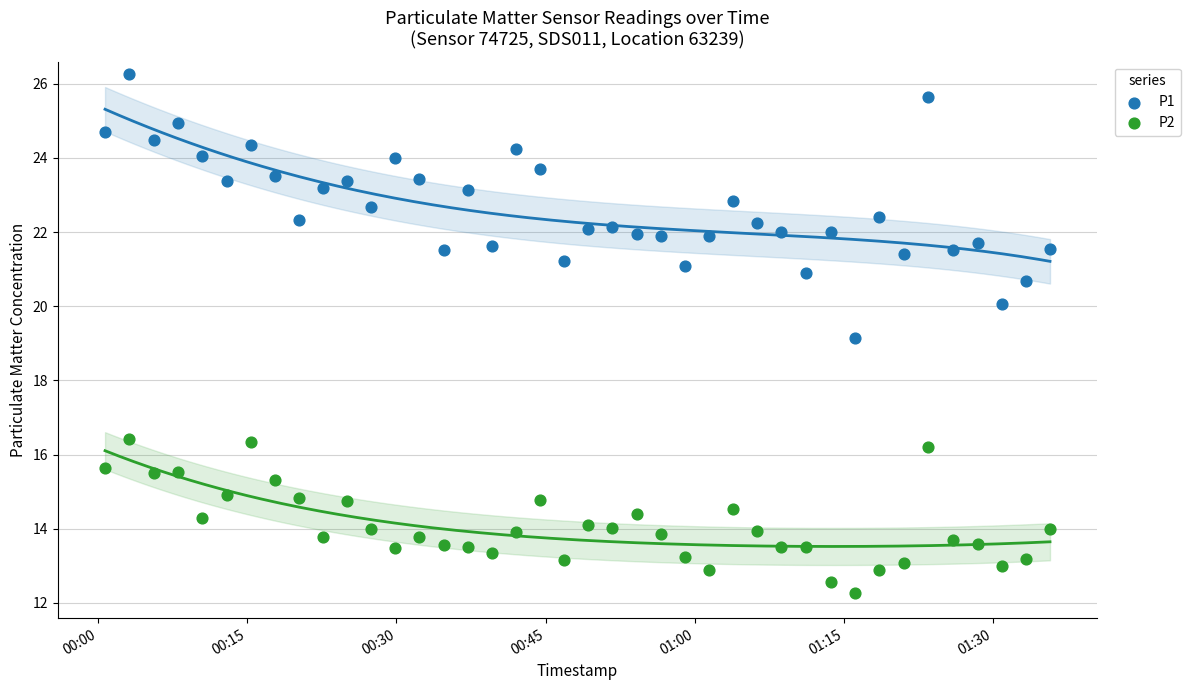

Which series contains the lowest Y value?

P2